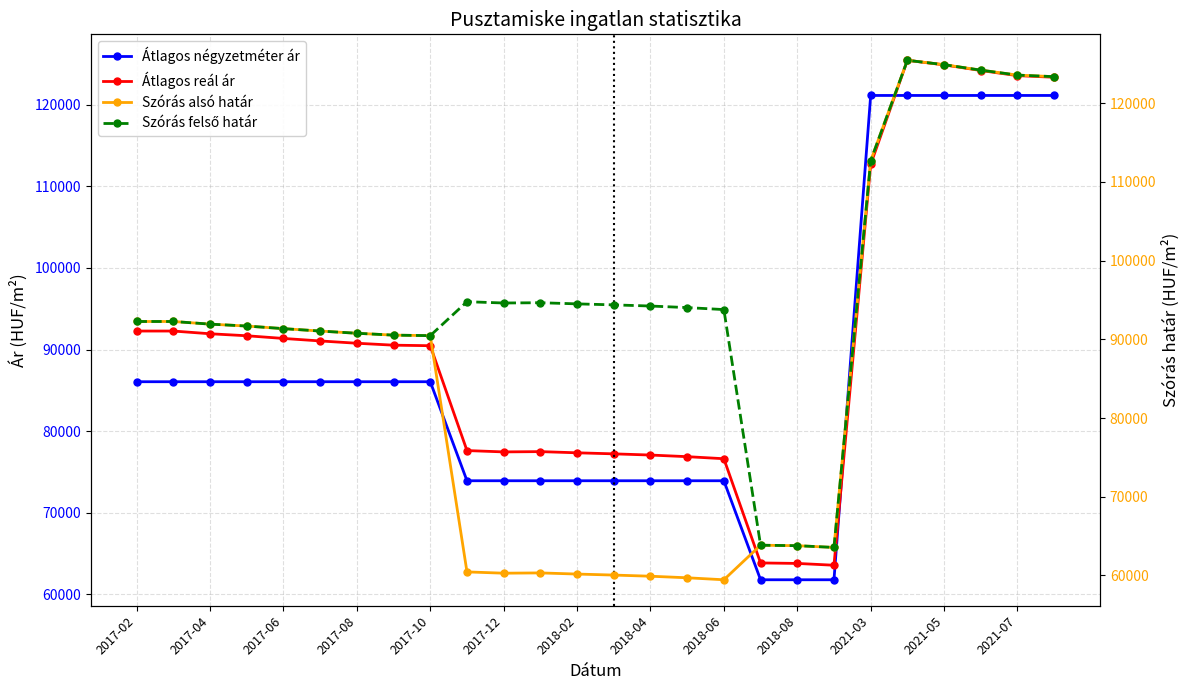

What is the minimum value for Átlagos reál ár?

63555